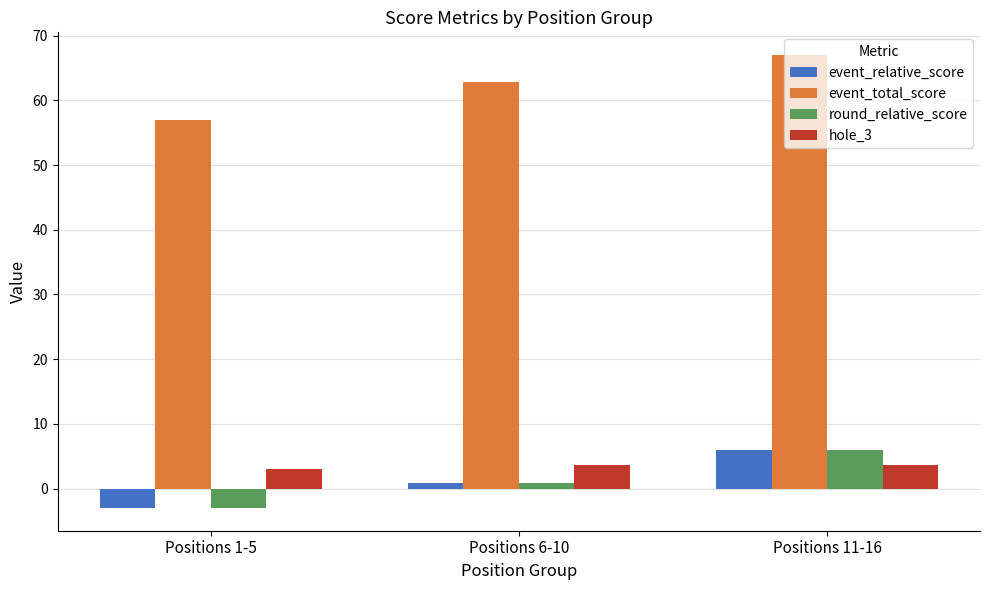

List the labels in order of event_relative_score value, largest first.

Positions 11-16, Positions 6-10, Positions 1-5